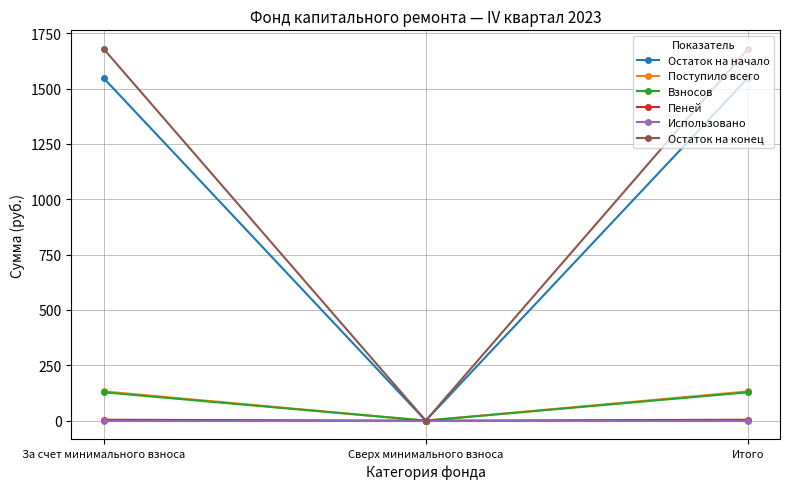

How many values in Остаток на начало are above zero?

2